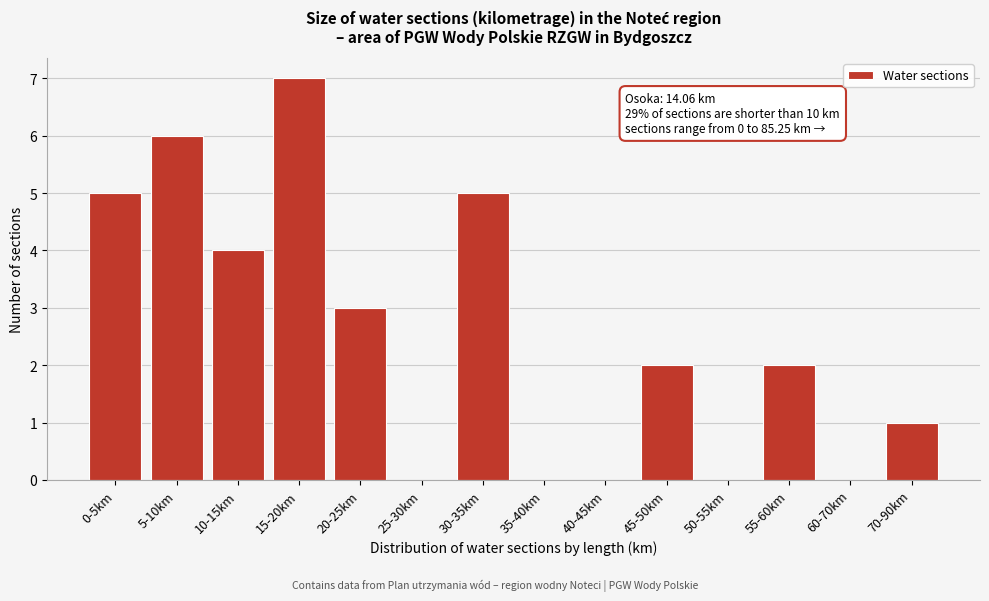

Reading right to left, list all the values displayed in this chart.

70-90km=1	60-70km=0	55-60km=2	50-55km=0	45-50km=2	40-45km=0	35-40km=0	30-35km=5	25-30km=0	20-25km=3	15-20km=7	10-15km=4	5-10km=6	0-5km=5